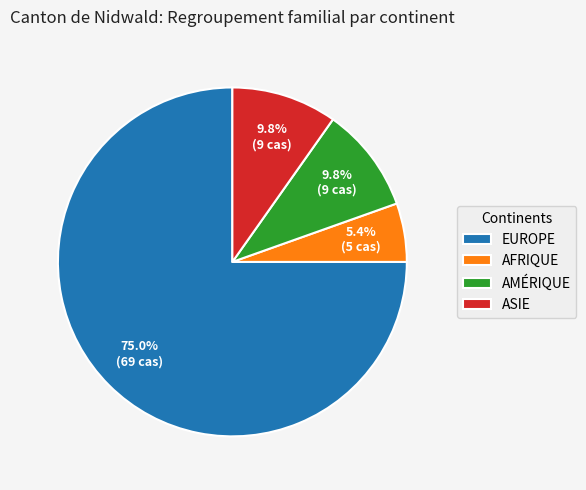

What portion of the pie excludes EUROPE?

25.0%